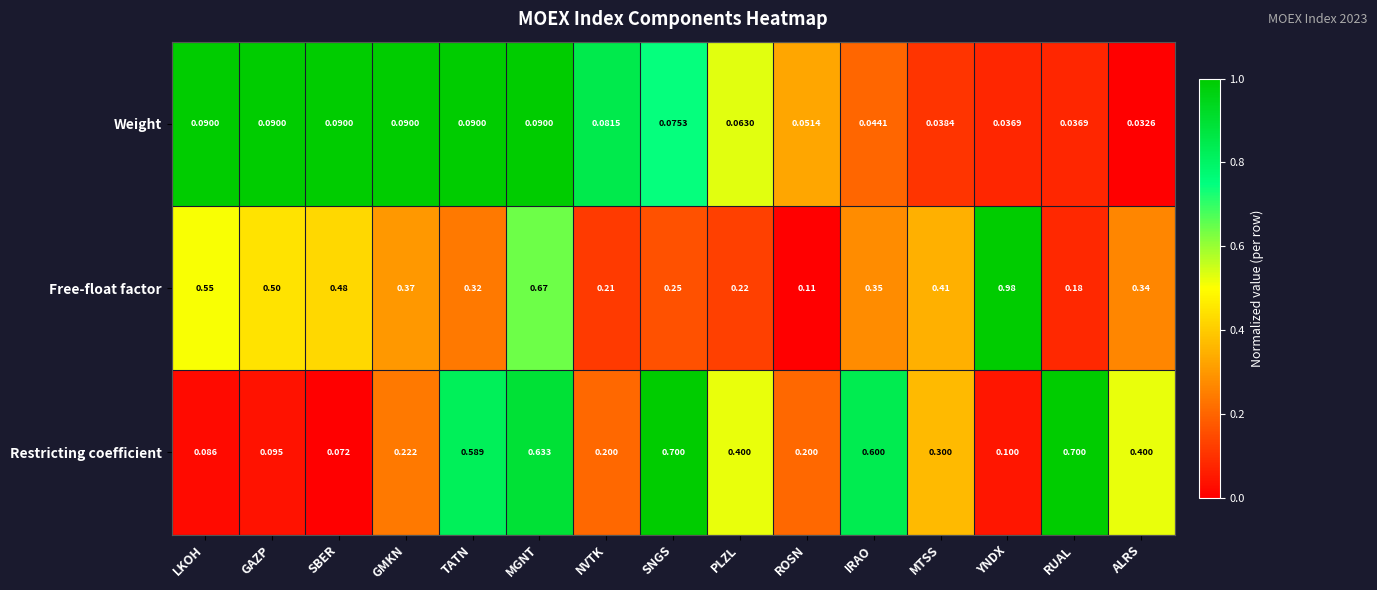

What is the difference between the highest and lowest values at NVTK?

0.1